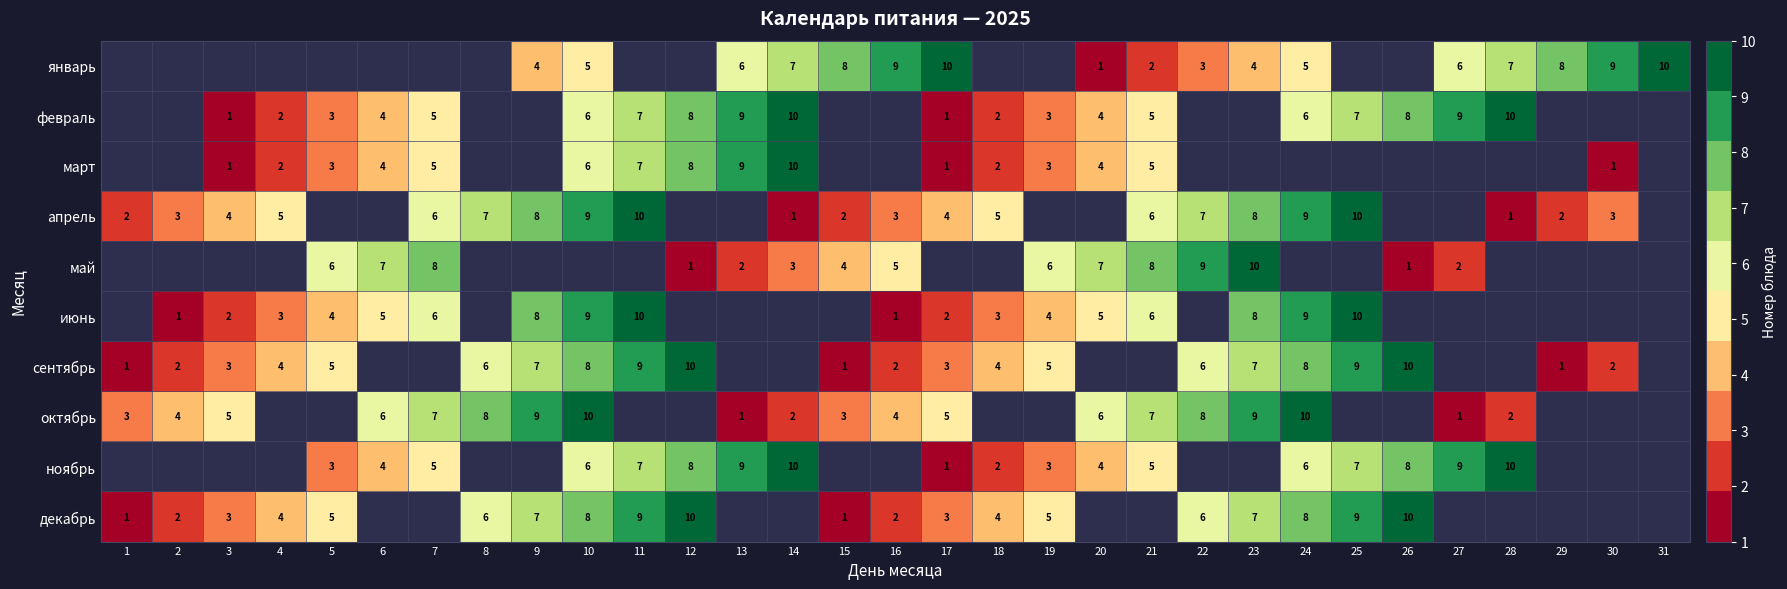

The value of май at 23 is 10. True or false?

True